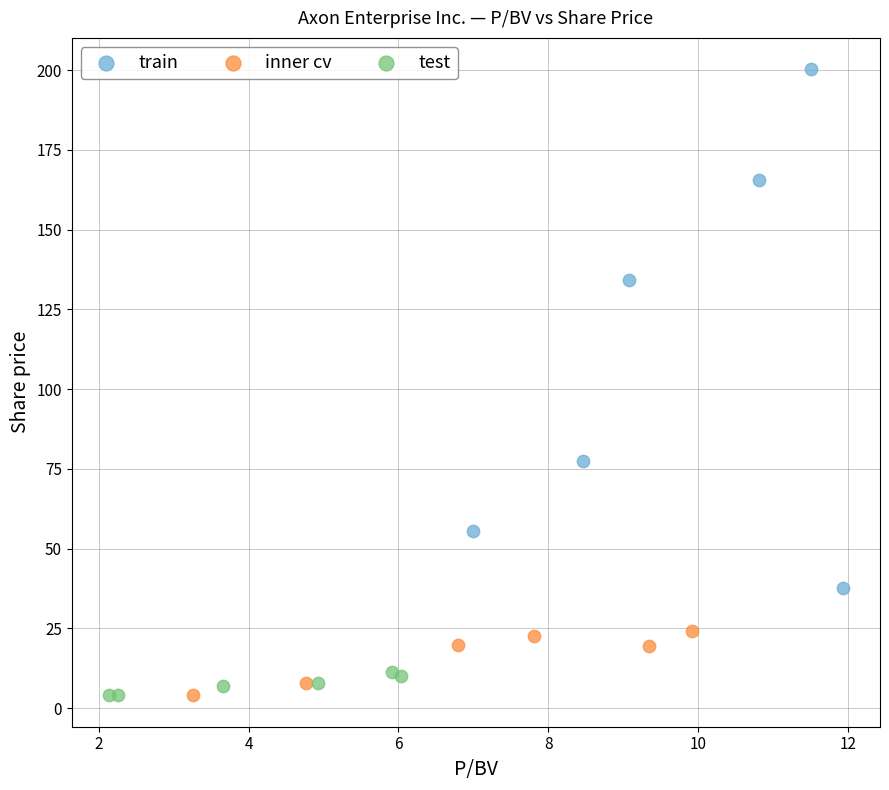

Which series has the widest spread of Y values?

train